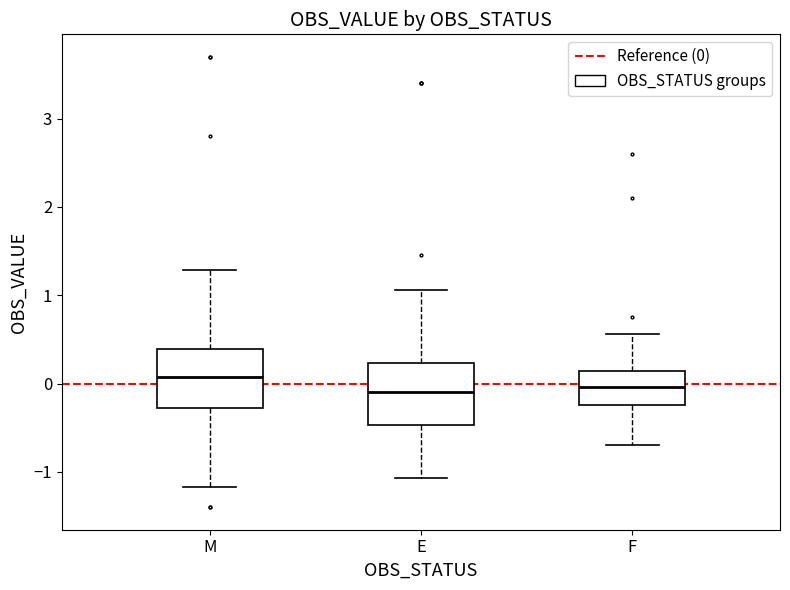

Reading left to right, transcribe this box plot: for each box, give where its median line is, the range the box spans, and where its two whiskers end, as read against the y-axis. The values are not printed on the chart, so give them approximately, as read against the axis.

M: median 0.1, box -0.3 to 0.4, whiskers -1.2 to 1.3
E: median -0.1, box -0.5 to 0.2, whiskers -1.1 to 1.1
F: median 0.0, box -0.2 to 0.1, whiskers -0.7 to 0.6